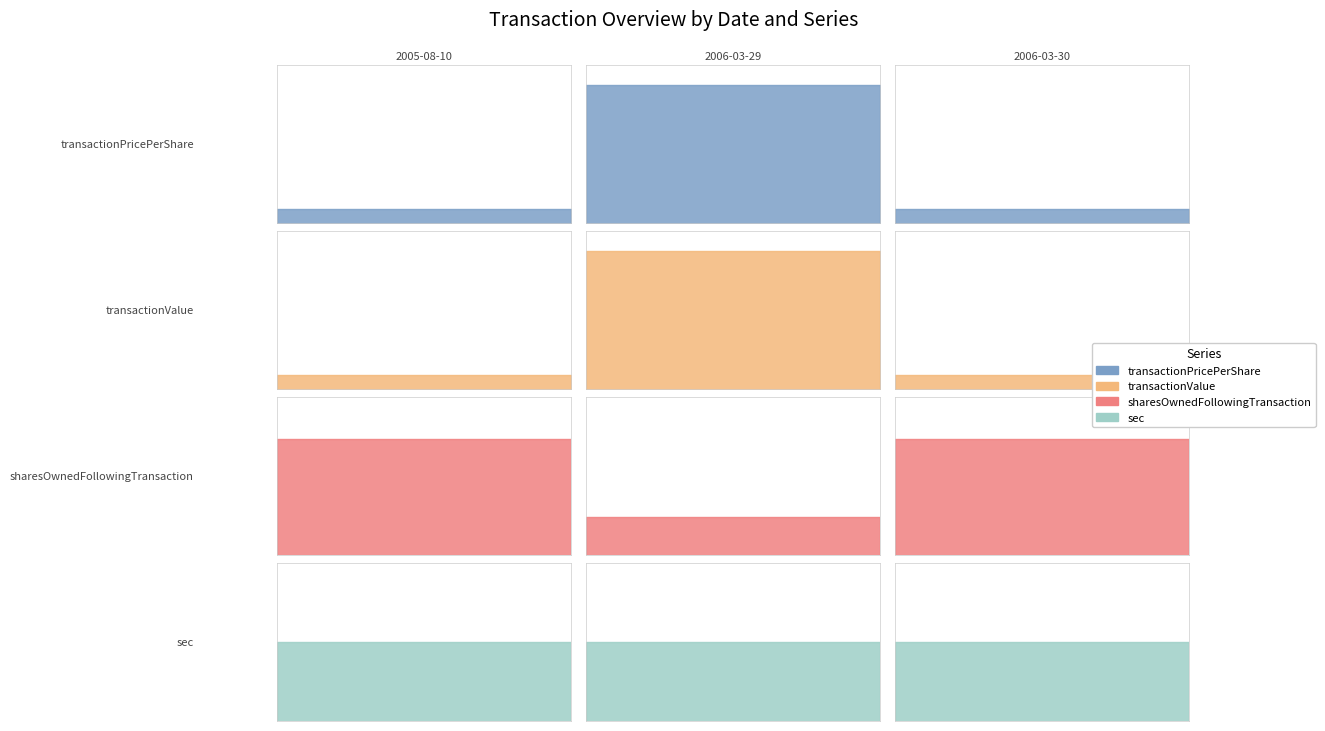

True or false: transactionPricePerShare has a value of 16.7 at 2005-08-10.

True